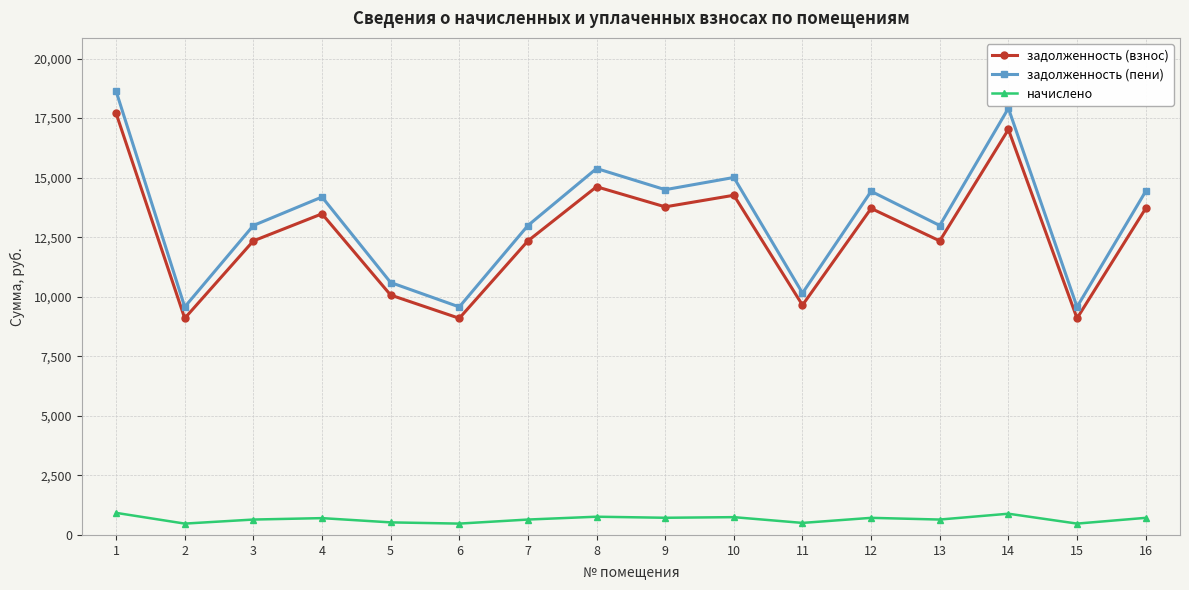

How many lines are shown in the chart?

3